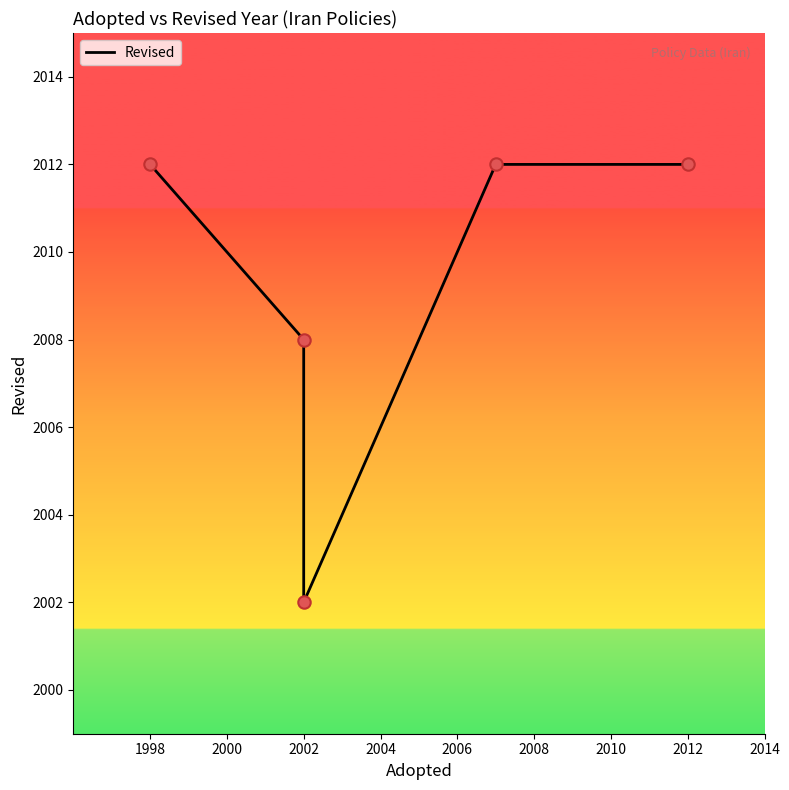

Between 2002 and 1998, which is larger?

1998